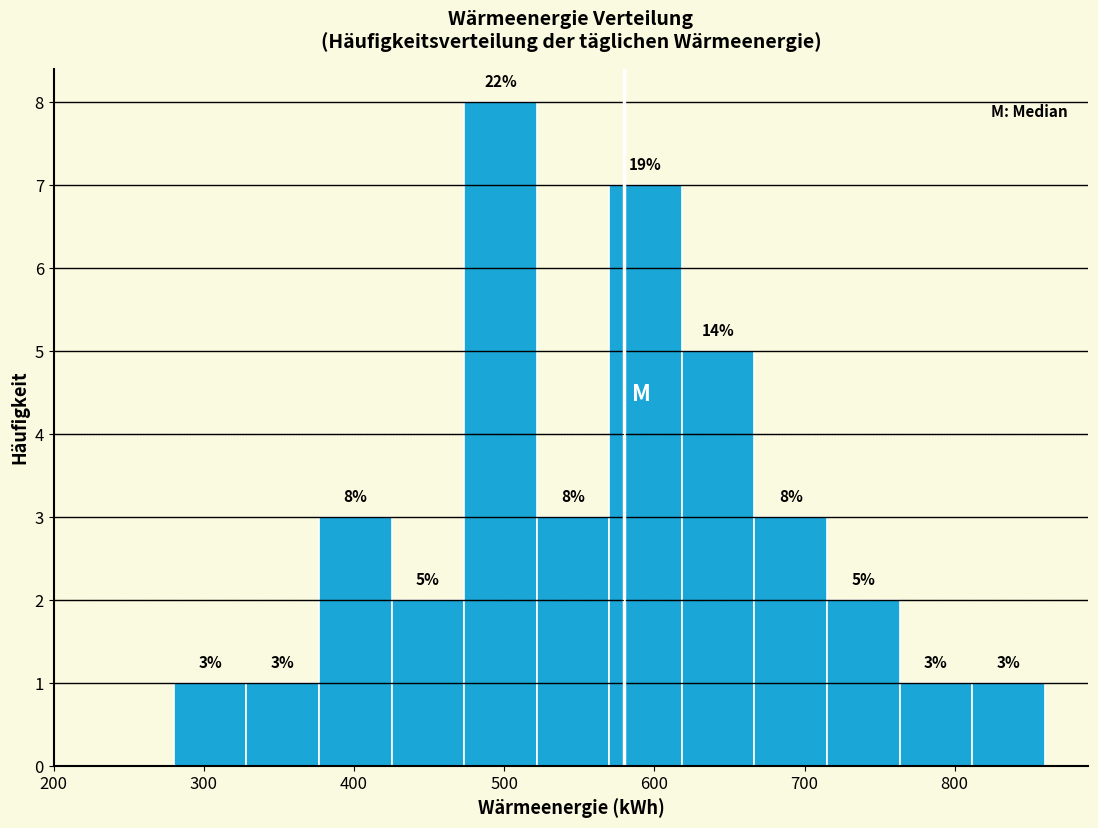

Which range on the x-axis has the tallest bar?

470 to 520